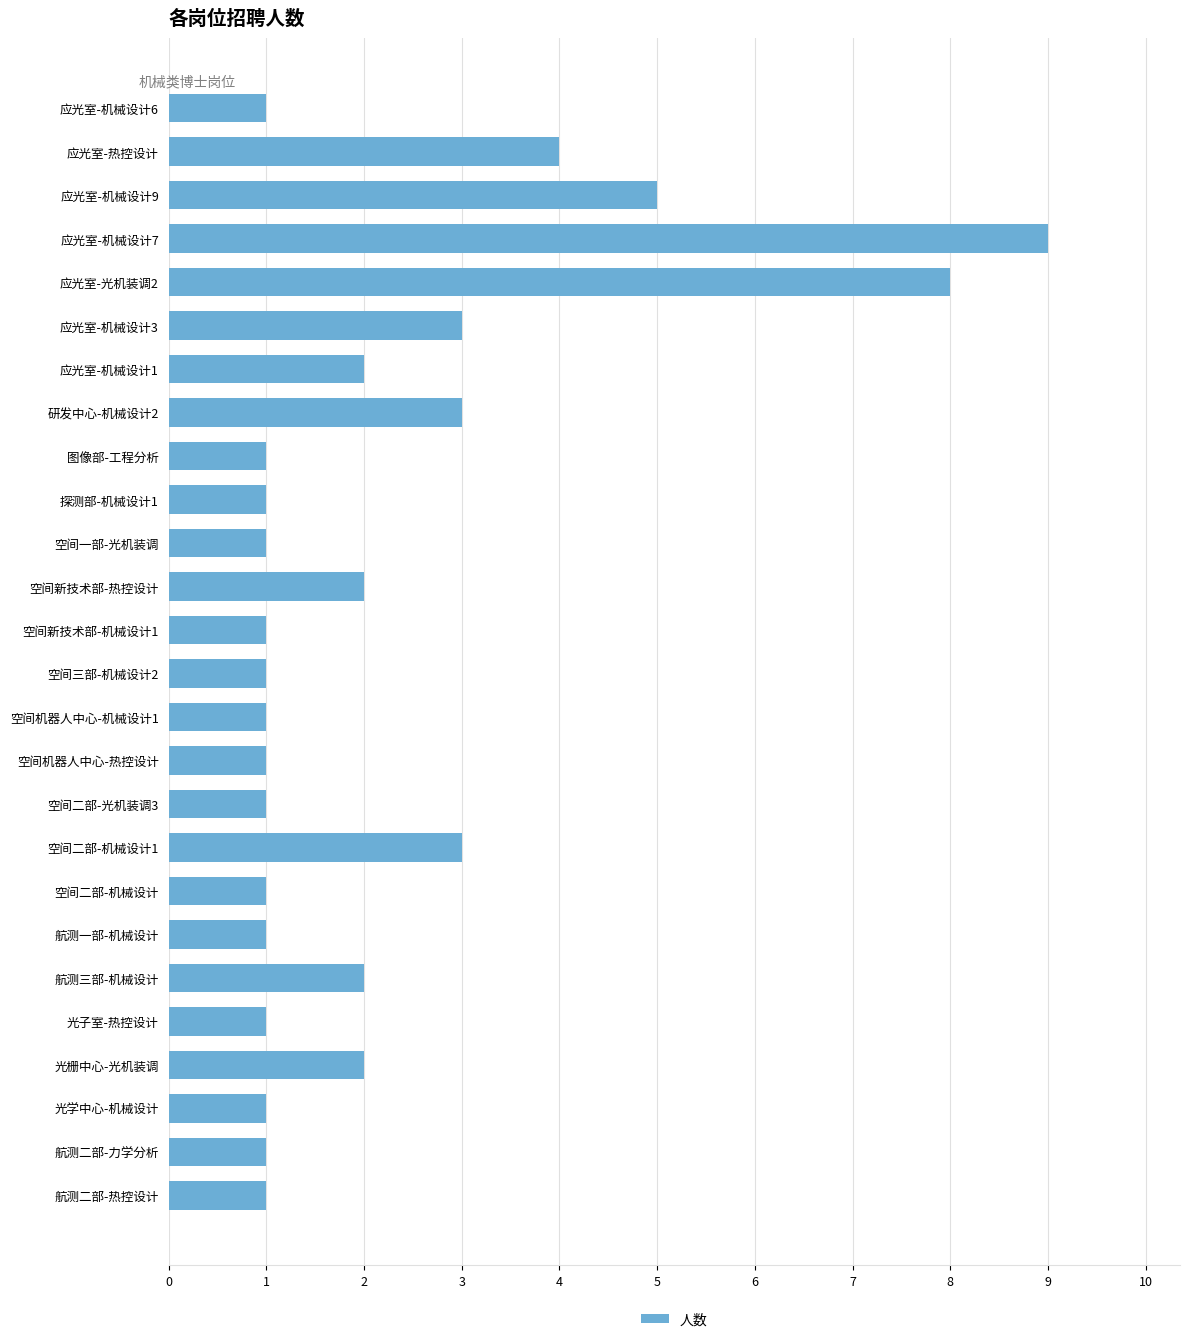

Where is the data nearest to the value 5?

应光室-机械设计9